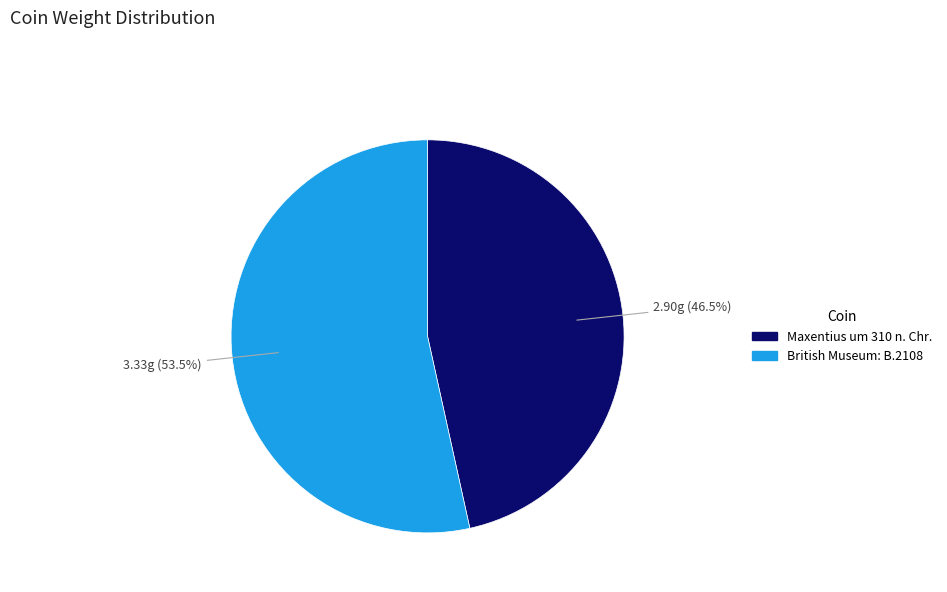

Is the sum of Maxentius um 310 n. Chr. and British Museum: B.2108 greater than half?

Yes